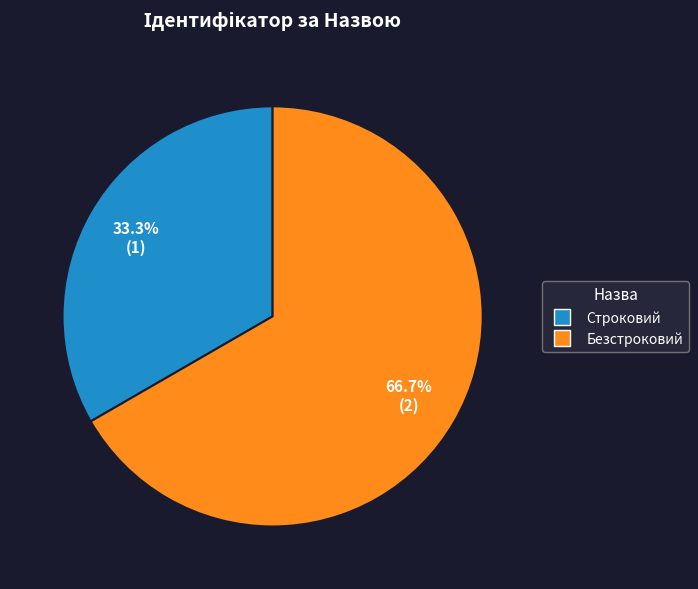

What percentage is NOT represented by Безстроковий?

33.3%